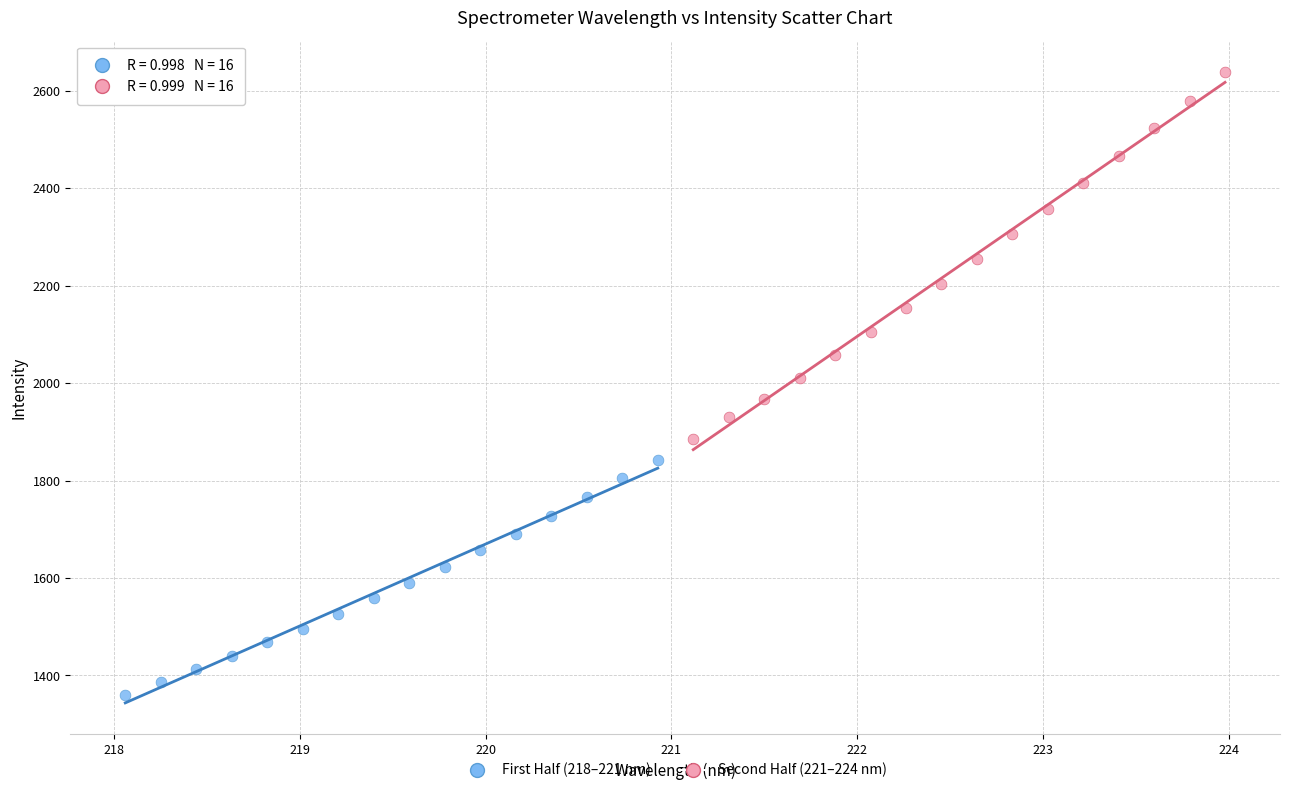

Which series reaches the maximum Y coordinate?

Second Half (221–224 nm)